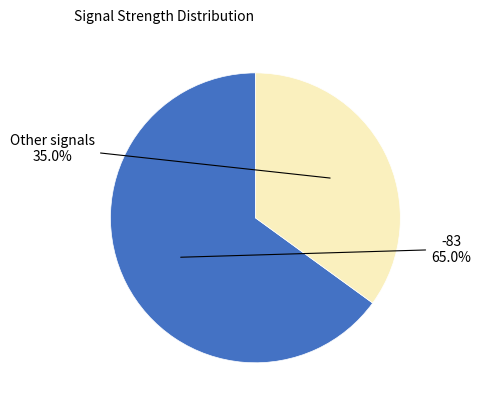

Is there a majority slice in this chart?

Yes